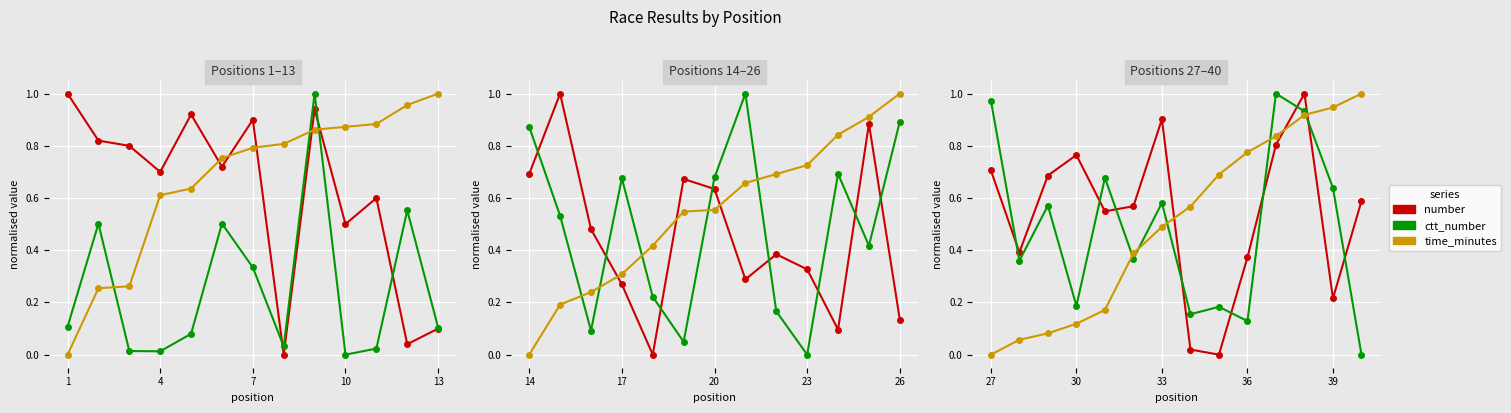

Which series has the largest total across all categories?

number